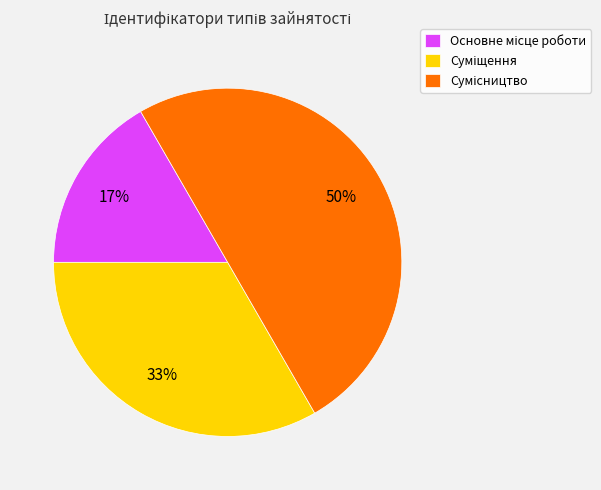

To the nearest percent, what is the difference between the largest and smallest slice percentages?

33%